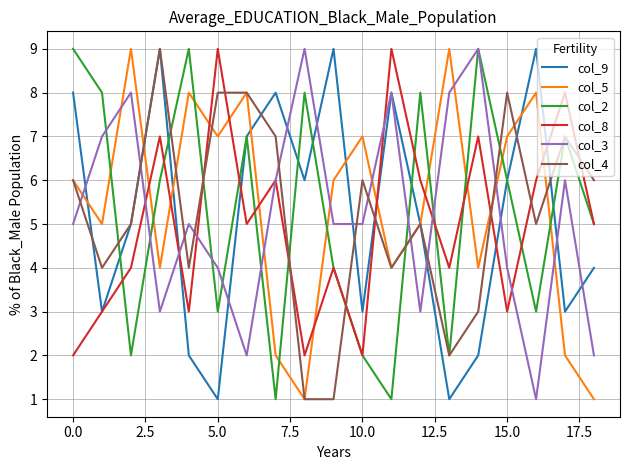

How many distinct data groups are displayed?

6